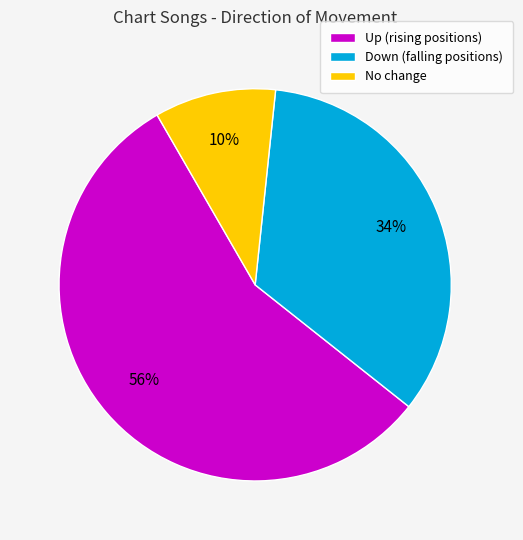

To the nearest percent, what is the difference between the Down (falling positions) and No change slice percentages?

24%